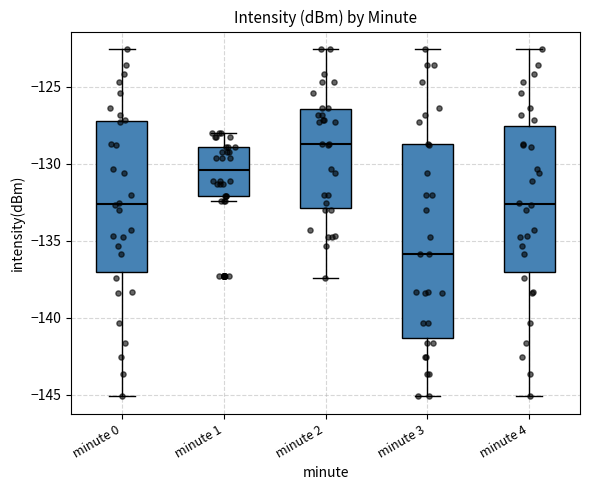

Reading left to right, read every box against the y-axis: the position of its median line, the range the box covers, and the ends of its whiskers. The values are not printed on the chart, so give them approximately, as read against the axis.

minute 0: median -132.5, box -137.0 to -127.0, whiskers -145.0 to -122.5
minute 1: median -130.5, box -132.0 to -129.0, whiskers -132.5 to -128.0
minute 2: median -128.5, box -133.0 to -126.5, whiskers -137.5 to -122.5
minute 3: median -136.0, box -141.5 to -128.5, whiskers -145.0 to -122.5
minute 4: median -132.5, box -137.0 to -127.5, whiskers -145.0 to -122.5